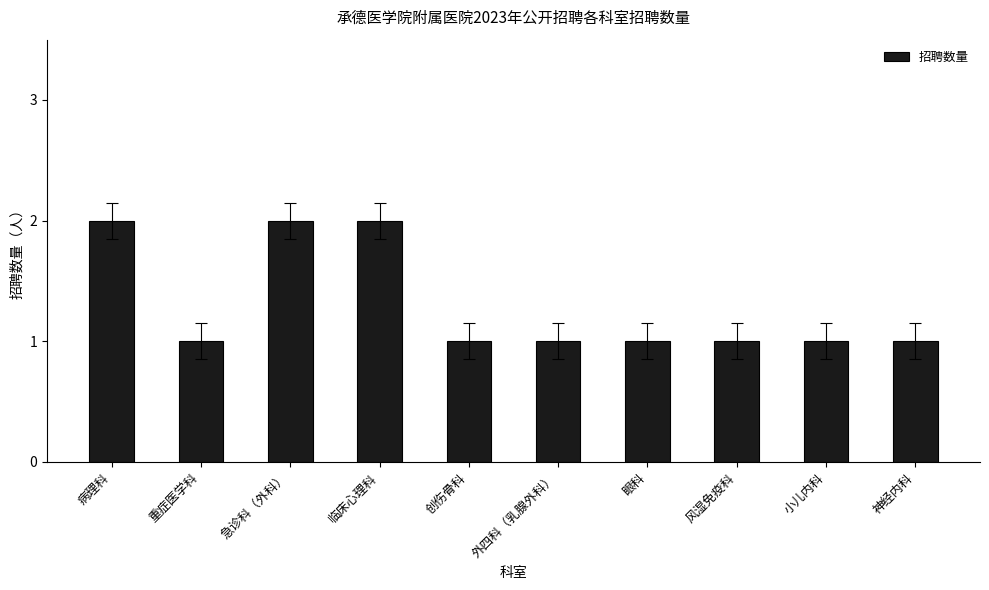

Approximately how many times larger is the value at 小儿内科 compared to 风湿免疫科?

1.0